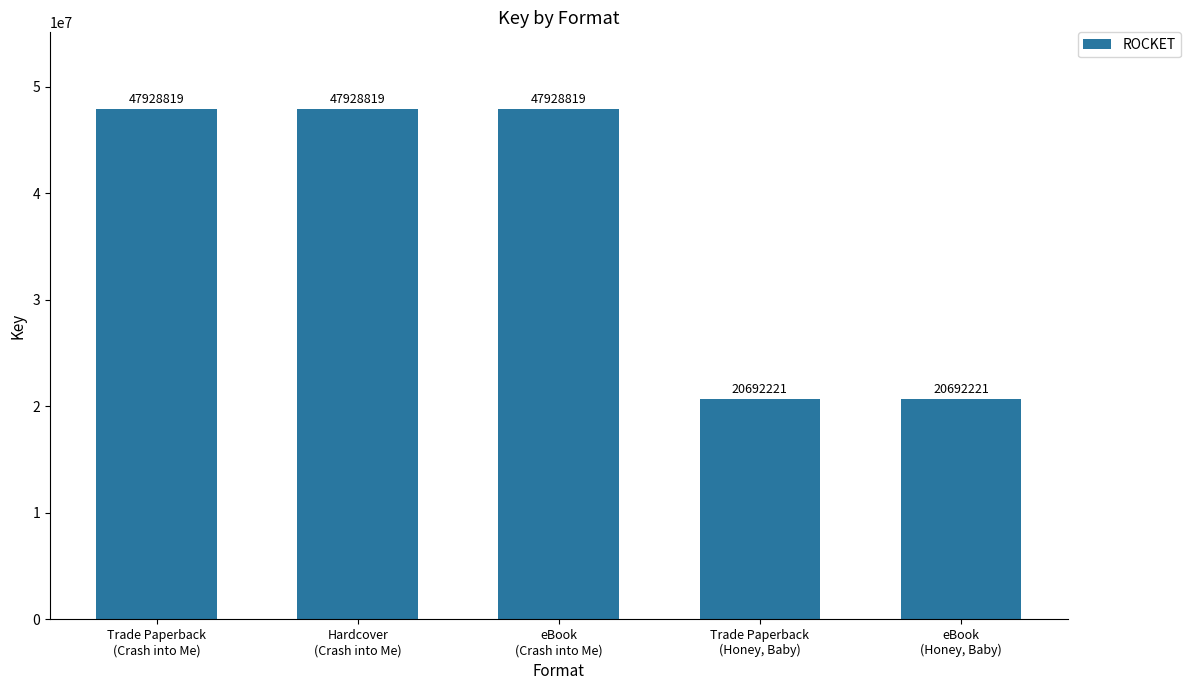

Approximately how many times larger is the value at Trade Paperback
(Honey, Baby) compared to Hardcover
(Crash into Me)?

0.4